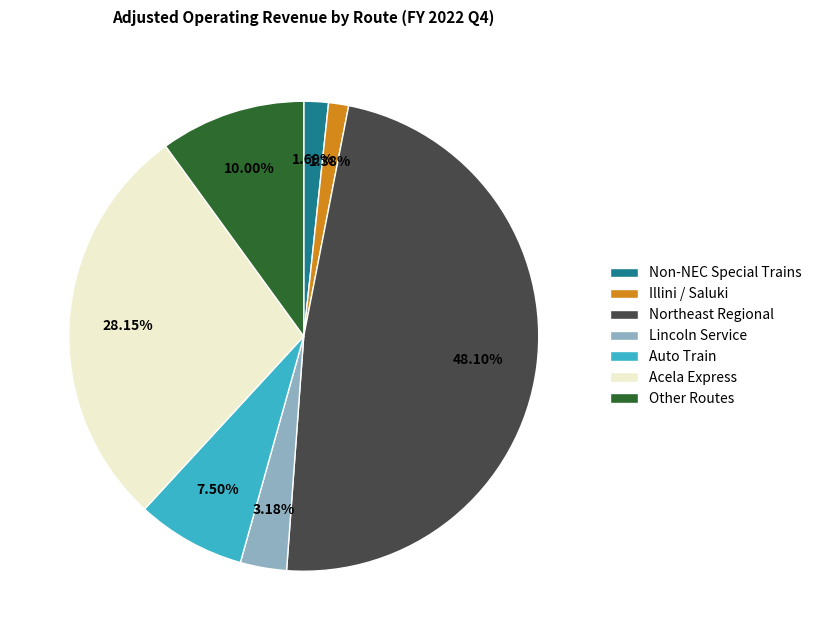

What is the ratio of the value at Non-NEC Special Trains to the value at Lincoln Service?

0.5